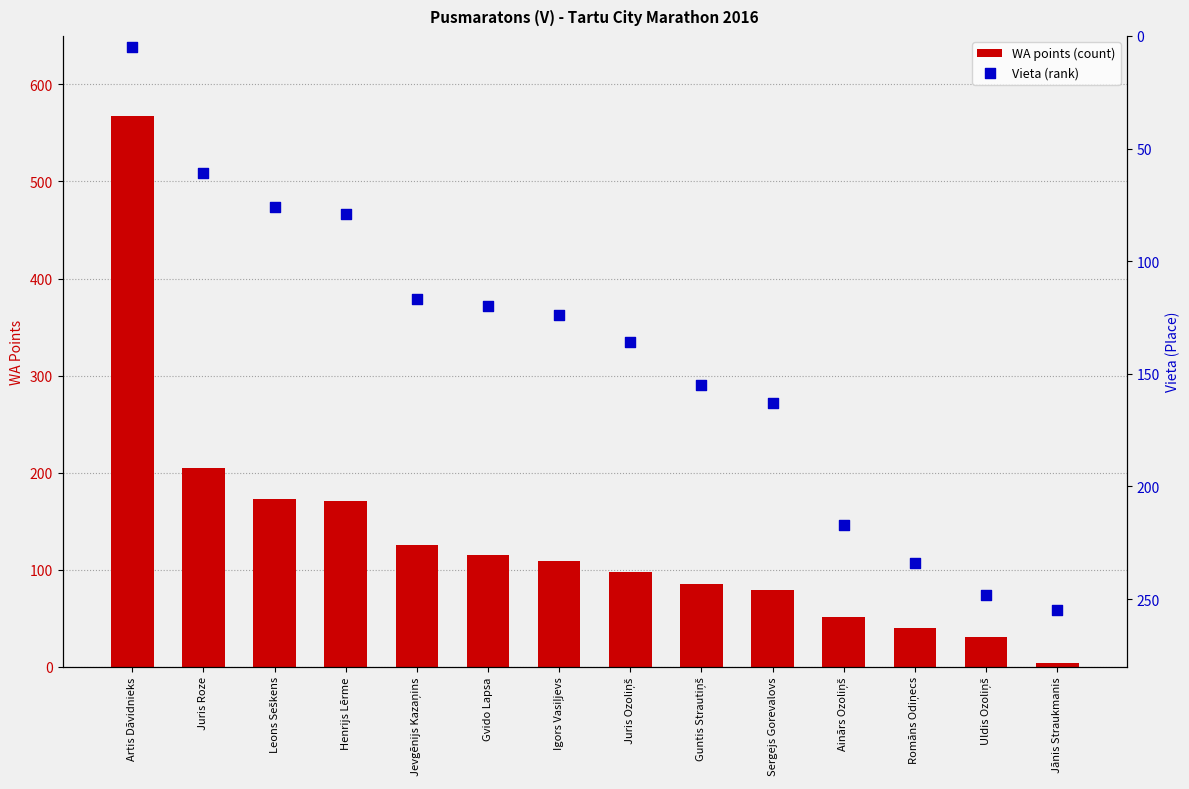

Is the value of WA points (count) at Jānis Straukmanis greater than the value of Vieta (rank) at Sergejs Gorevalovs?

No